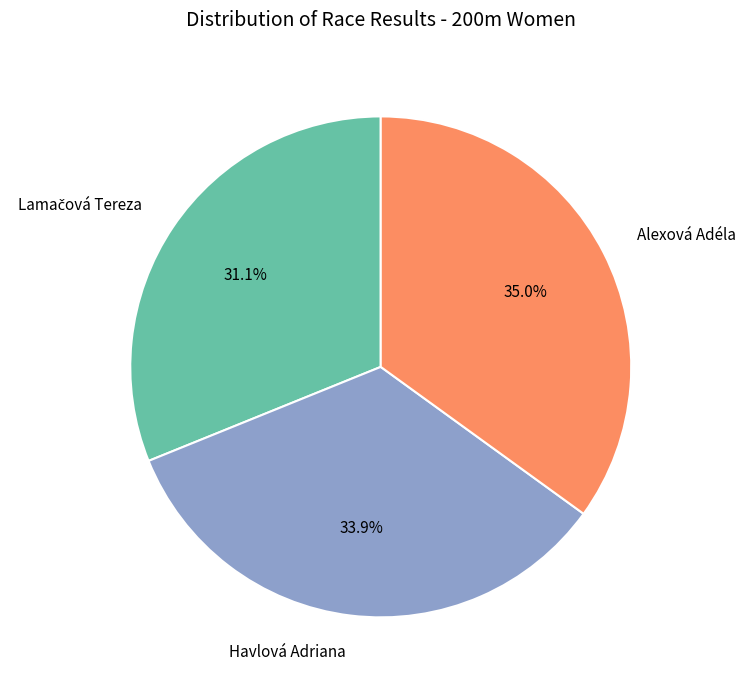

Is it true that Alexová Adéla is 21% of the pie?

False